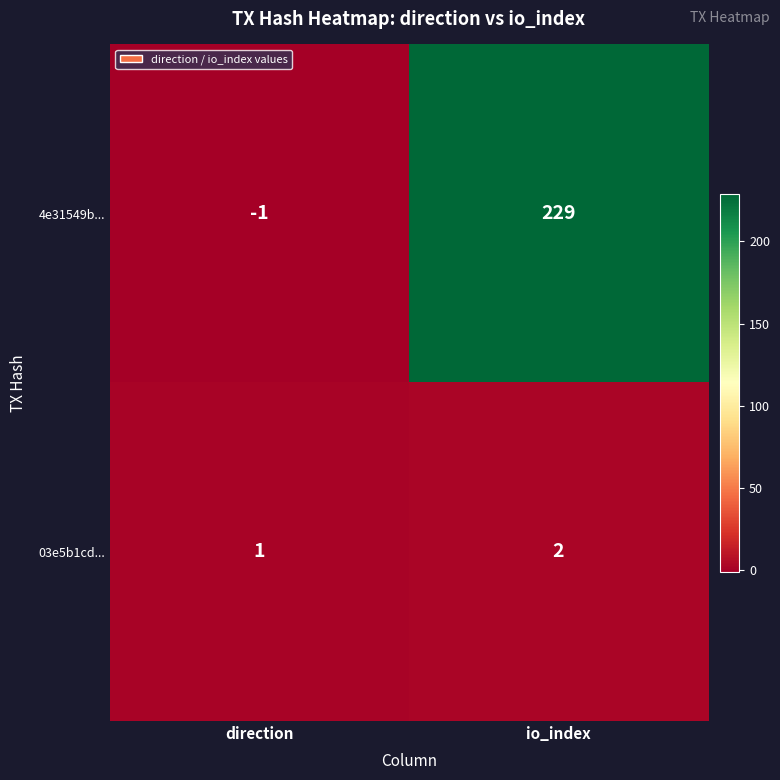

Is the value of 03e5b1cd... at io_index greater than the value of 4e31549b... at io_index?

No